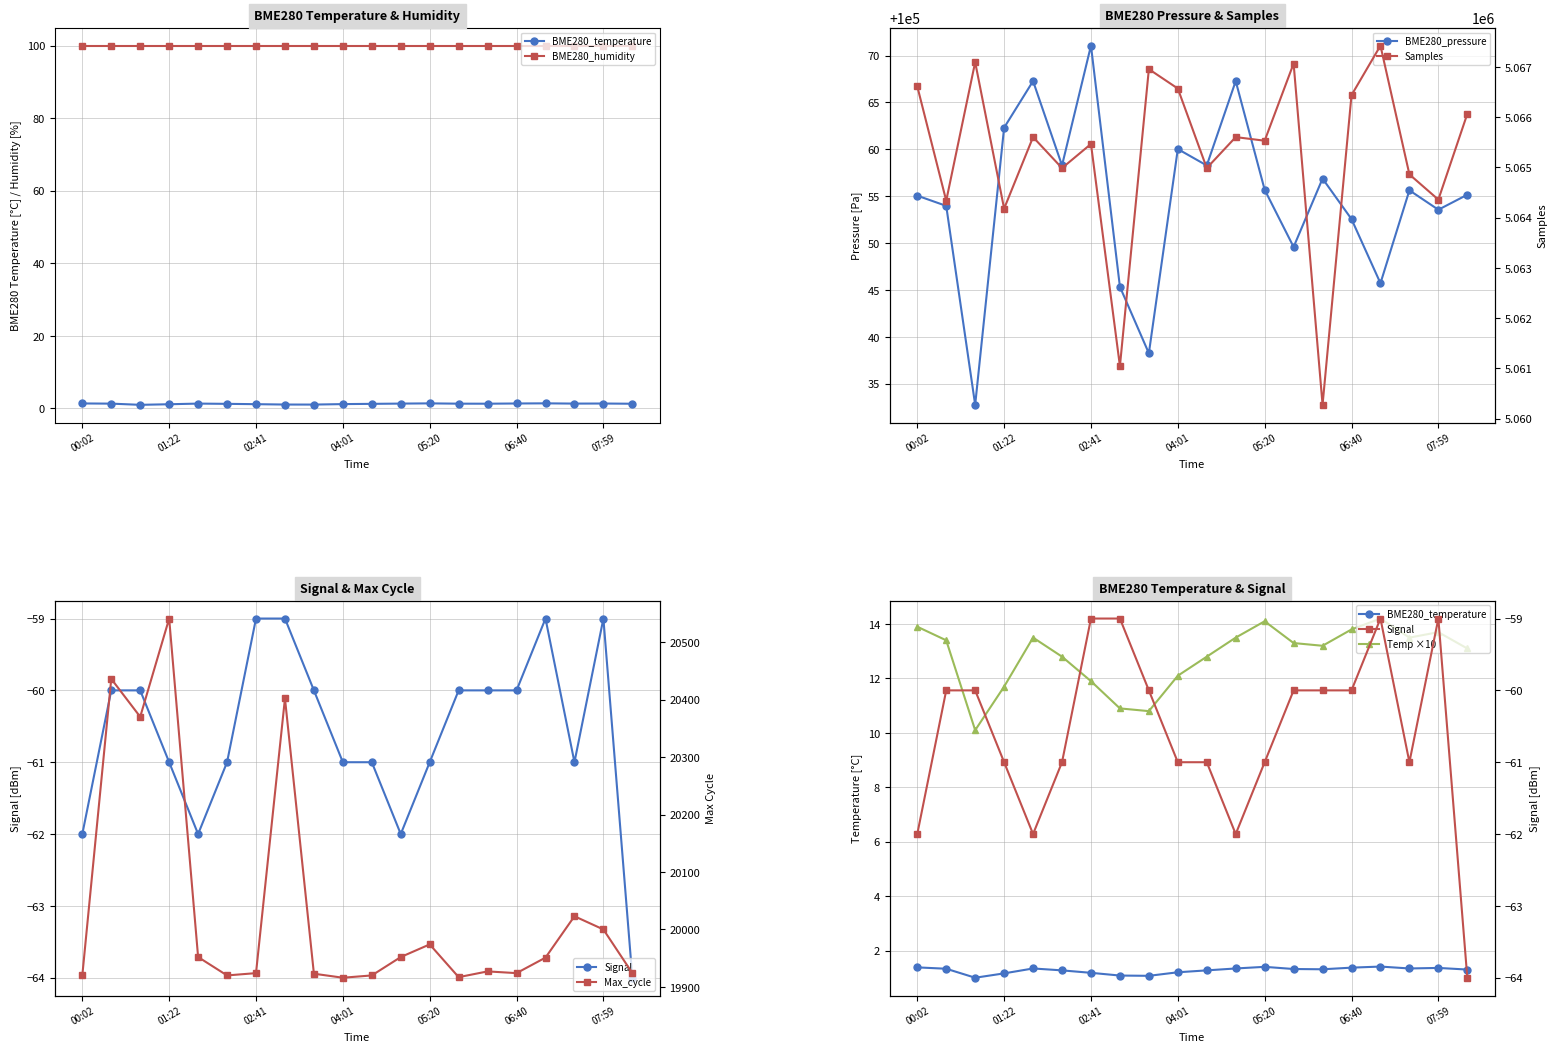

What is the value of the Max_cycle point at the 2nd from the left?

20436.0